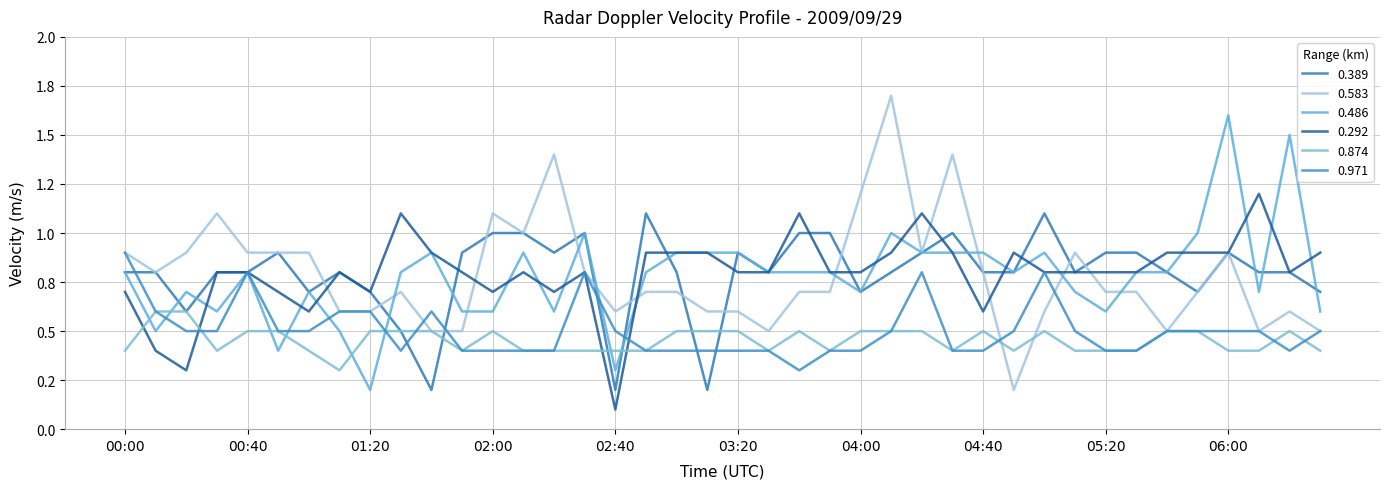

Which category has the highest value in the 0.486 series?

06:00